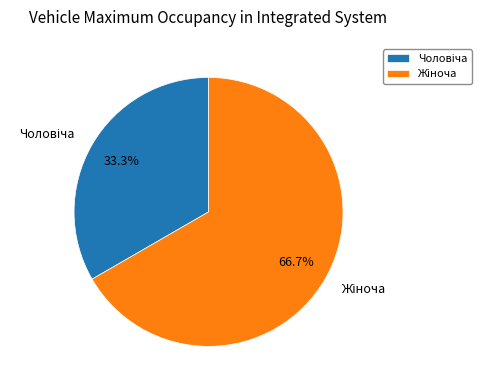

Rank the categories by value from highest to lowest.

Жіноча, Чоловіча